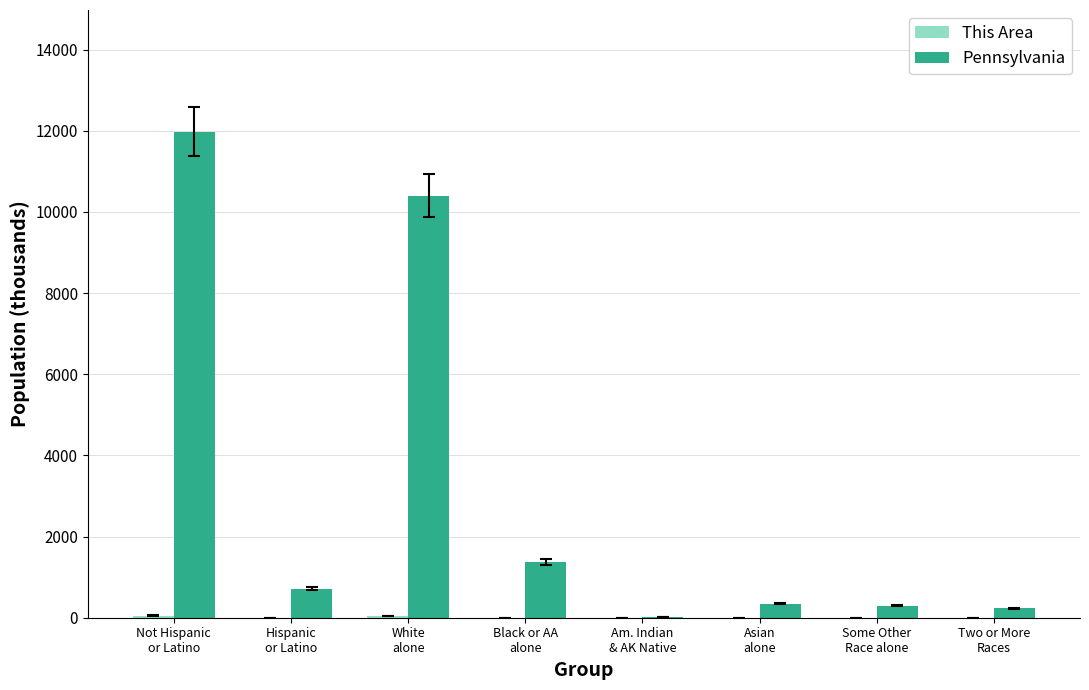

Which series has the largest total across all categories?

Pennsylvania